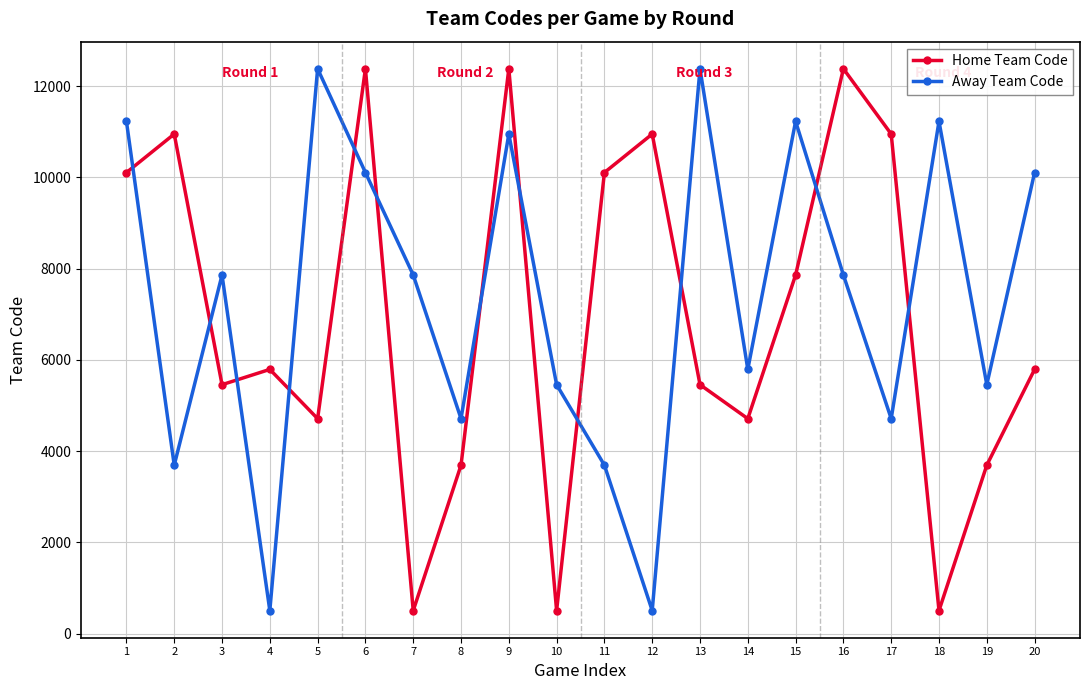

The Home Team Code series shows 12383 at 16. True or false?

True